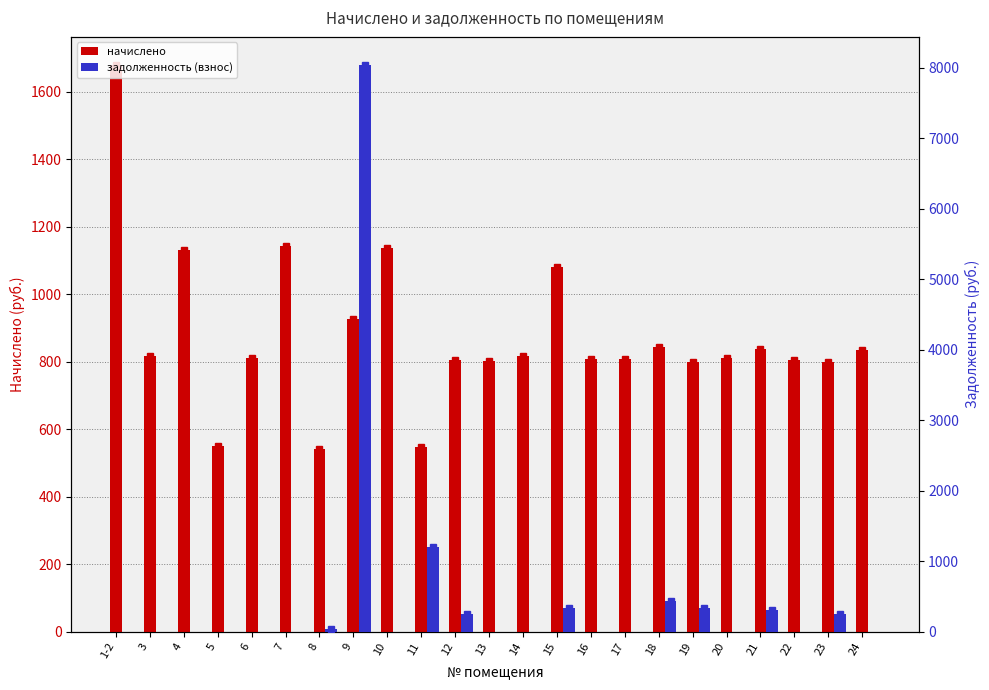

The задолженность (взнос) series shows 0.0 at 17. True or false?

True